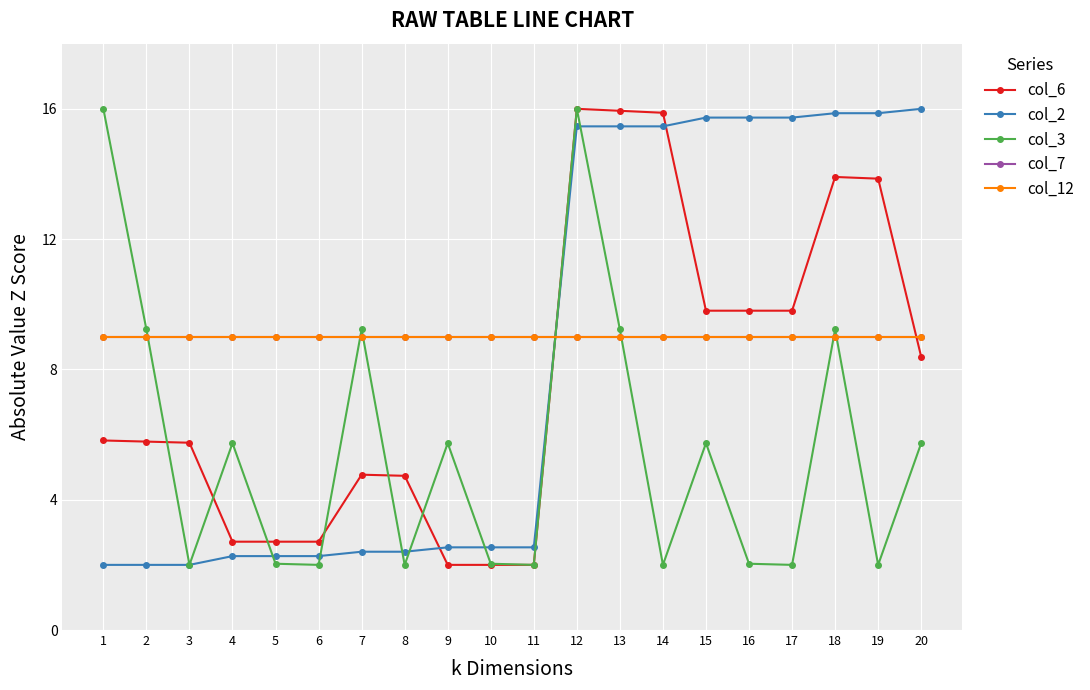

Is this an area chart (filled region under the line)?

No